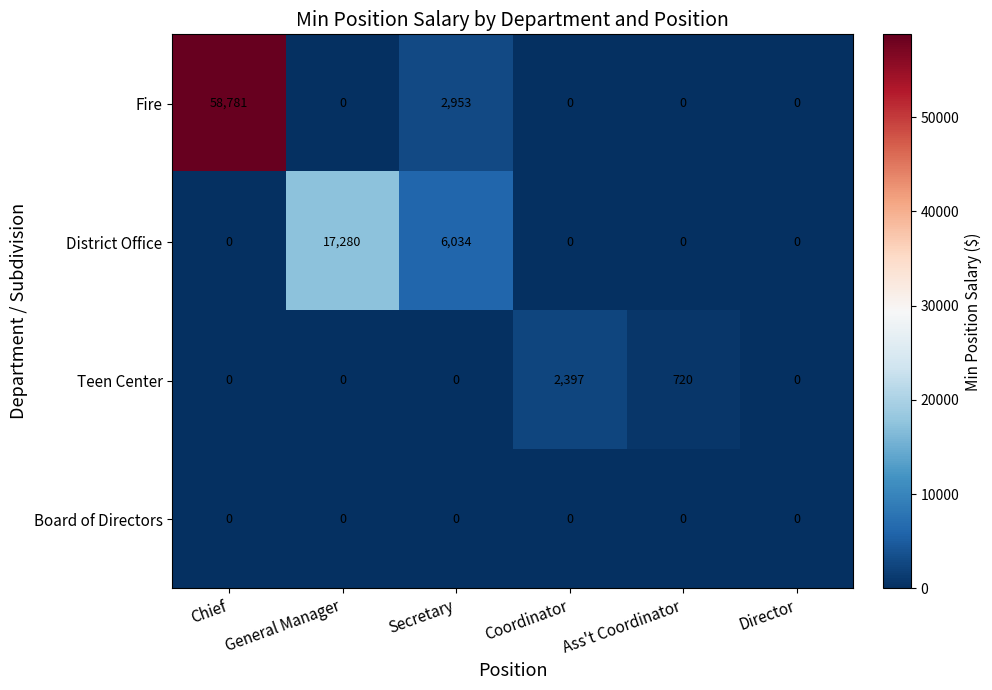

Reading left to right, extract all data points from this chart.

Fire: Chief=58781	General Manager=0	Secretary=2953	Coordinator=0	Ass't Coordinator=0	Director=0
District Office: Chief=0	General Manager=17280	Secretary=6034	Coordinator=0	Ass't Coordinator=0	Director=0
Teen Center: Chief=0	General Manager=0	Secretary=0	Coordinator=2397	Ass't Coordinator=720	Director=0
Board of Directors: Chief=0	General Manager=0	Secretary=0	Coordinator=0	Ass't Coordinator=0	Director=0